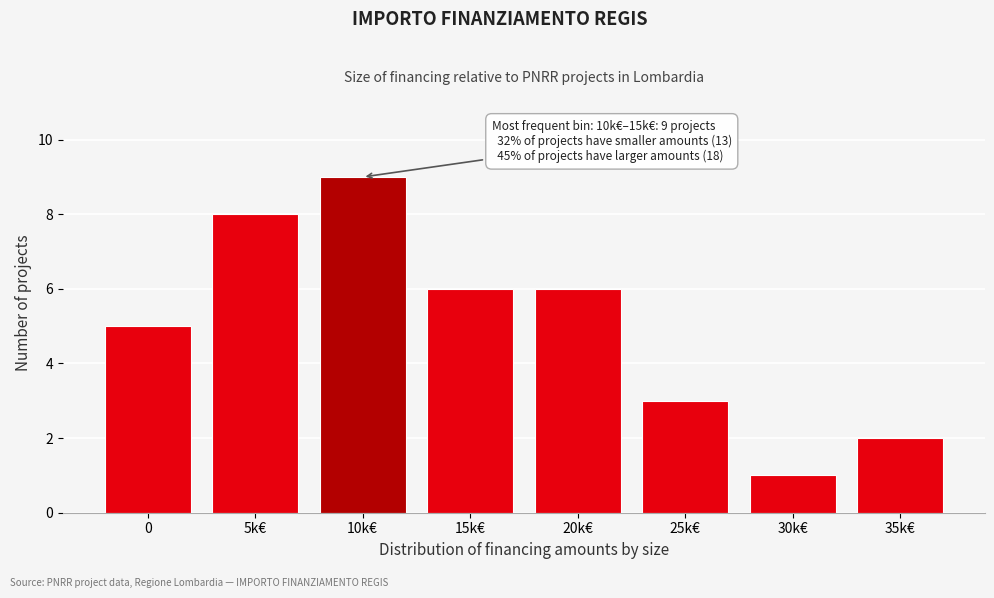

Reading left to right, list all the values displayed in this chart.

5	8	9	6	6	3	1	2